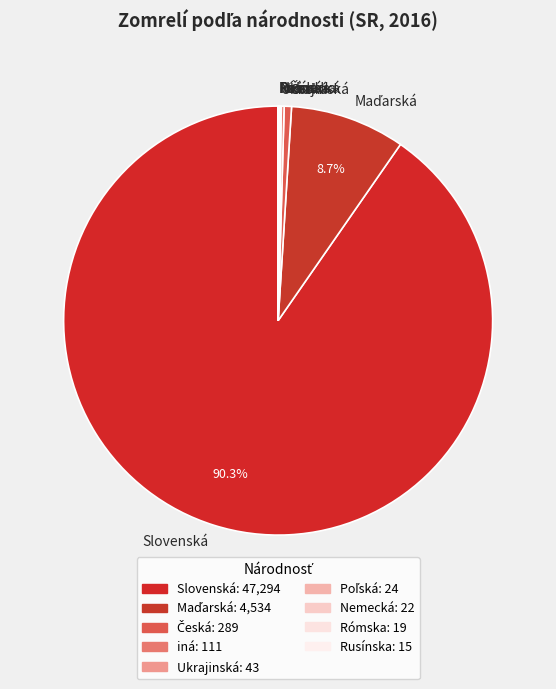

Is there a majority slice in this chart?

Yes